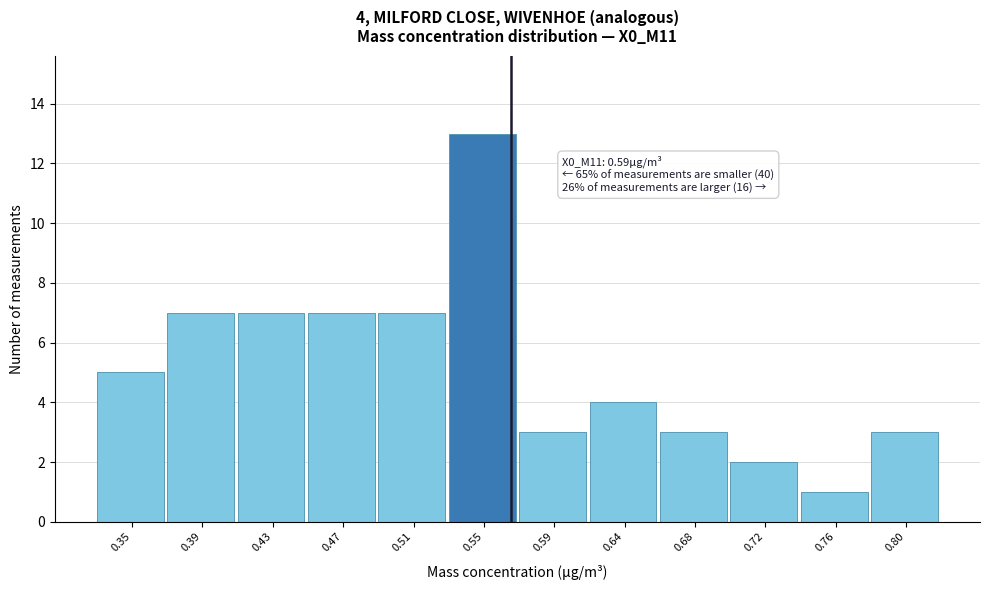

Reading left to right, extract all data points from this chart.

0.35=5	0.39=7	0.43=7	0.47=7	0.51=7	0.55=13	0.59=3	0.64=4	0.68=3	0.72=2	0.76=1	0.80=3